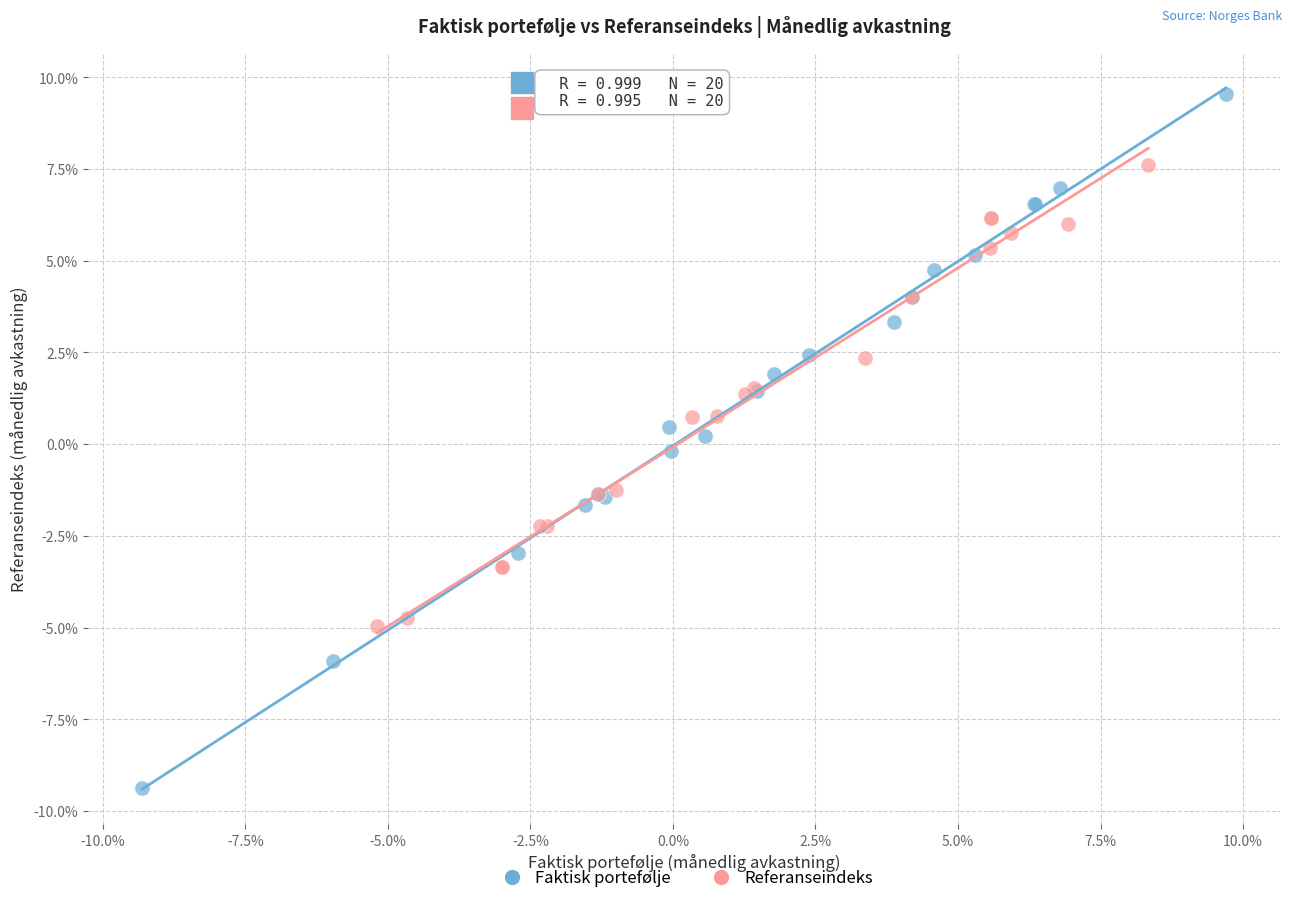

What are all the series names shown in the legend?

Faktisk portefølje, Referanseindeks